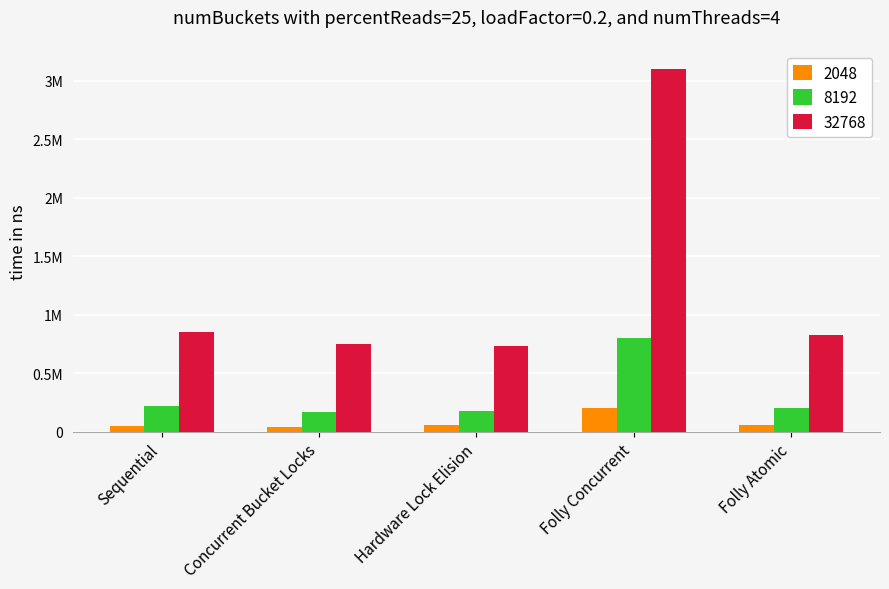

Does the chart contain stacked bars?

No